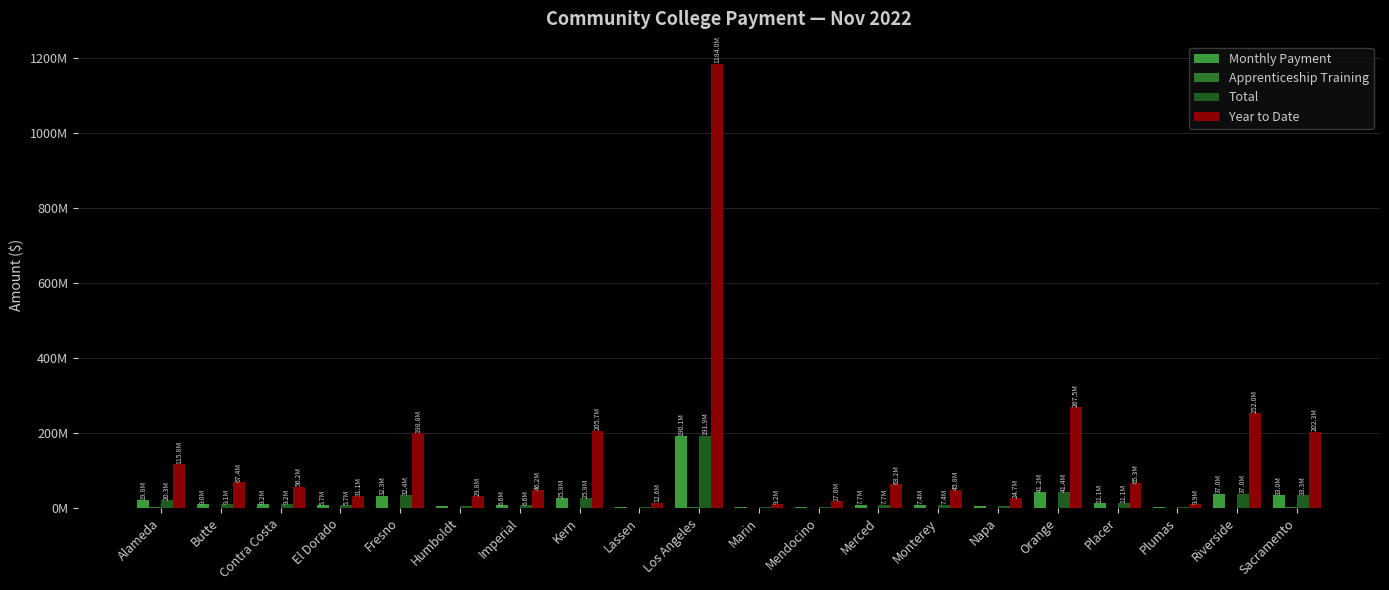

What is the difference between the maximum and minimum values in the Total series?

190.3